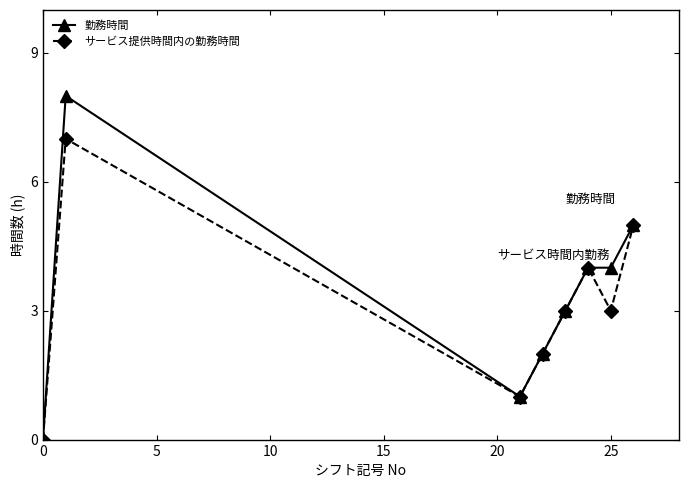

True or false: サービス提供時間内の勤務時間 has more than 2 interior local peaks.

False